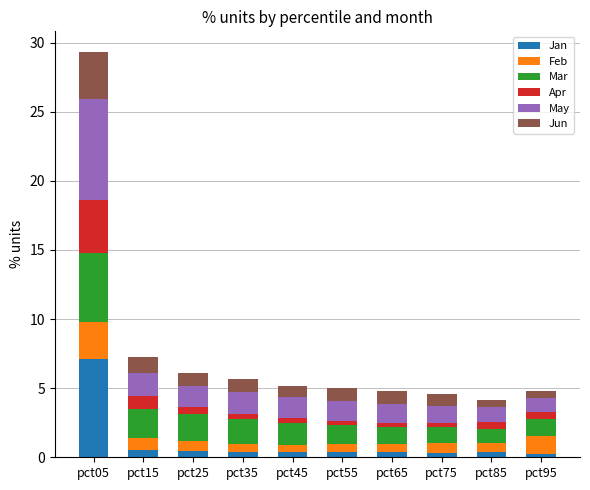

True or false: Jan has a value of 0.5 at pct15.

True